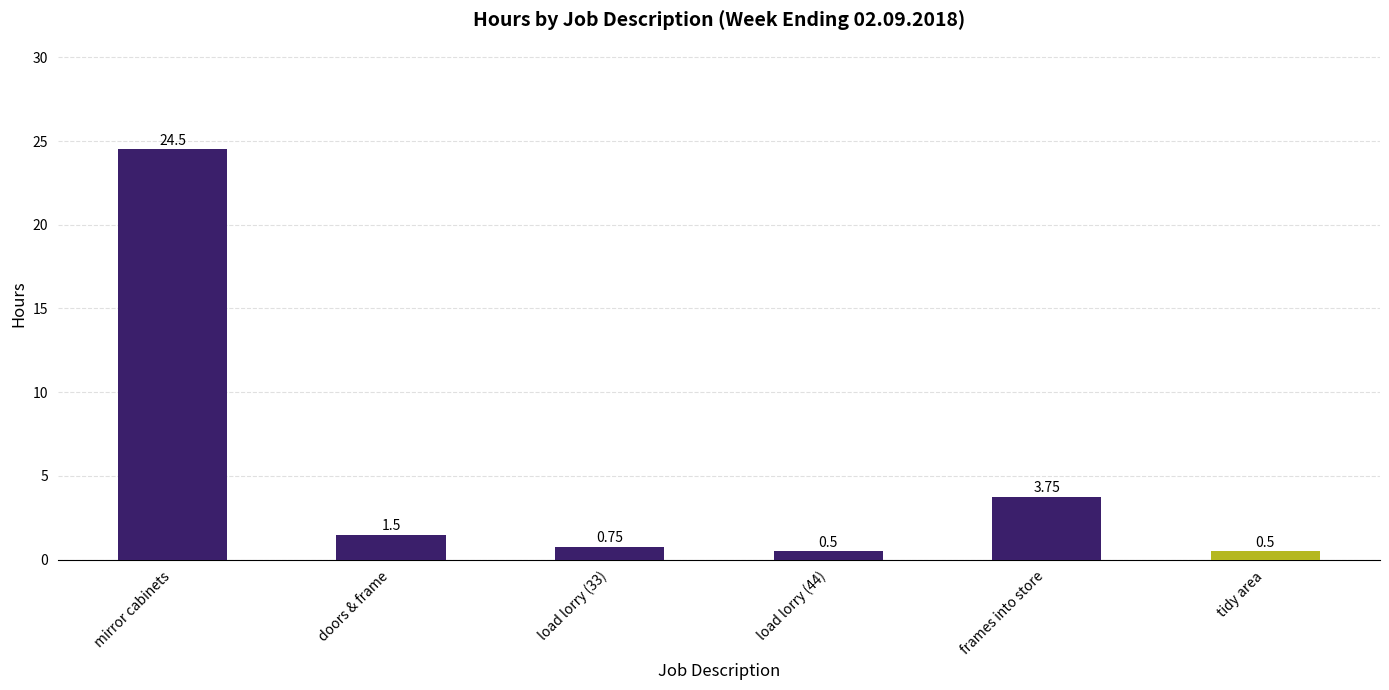

Which label corresponds to the largest value in the chart?

mirror cabinets